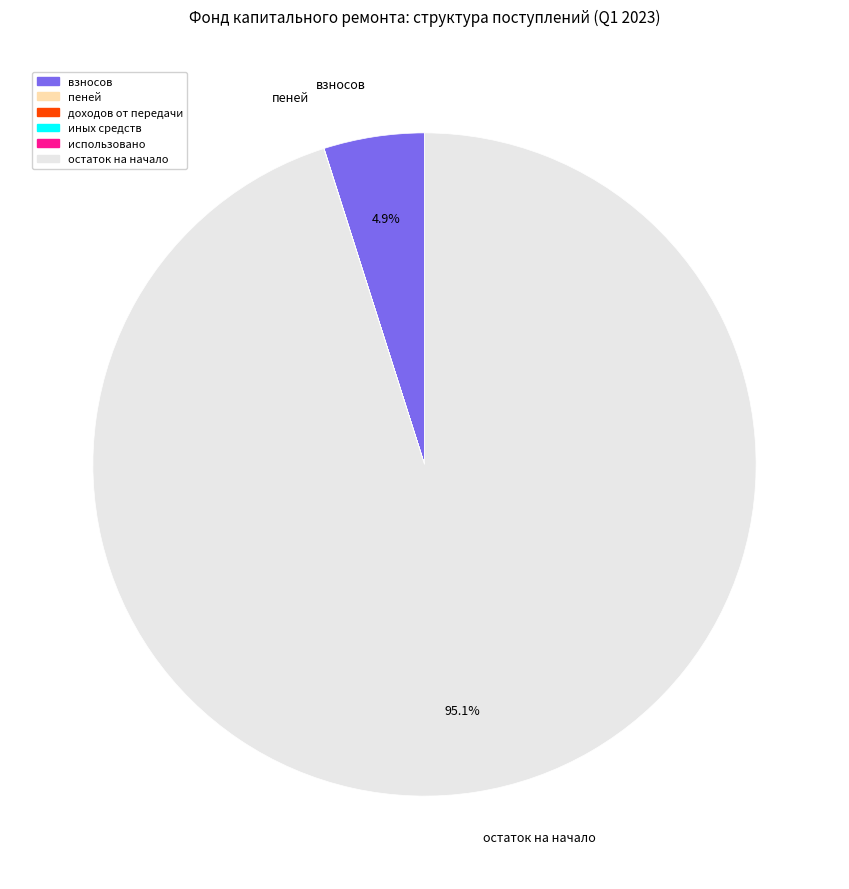

Does any single category account for the majority?

Yes